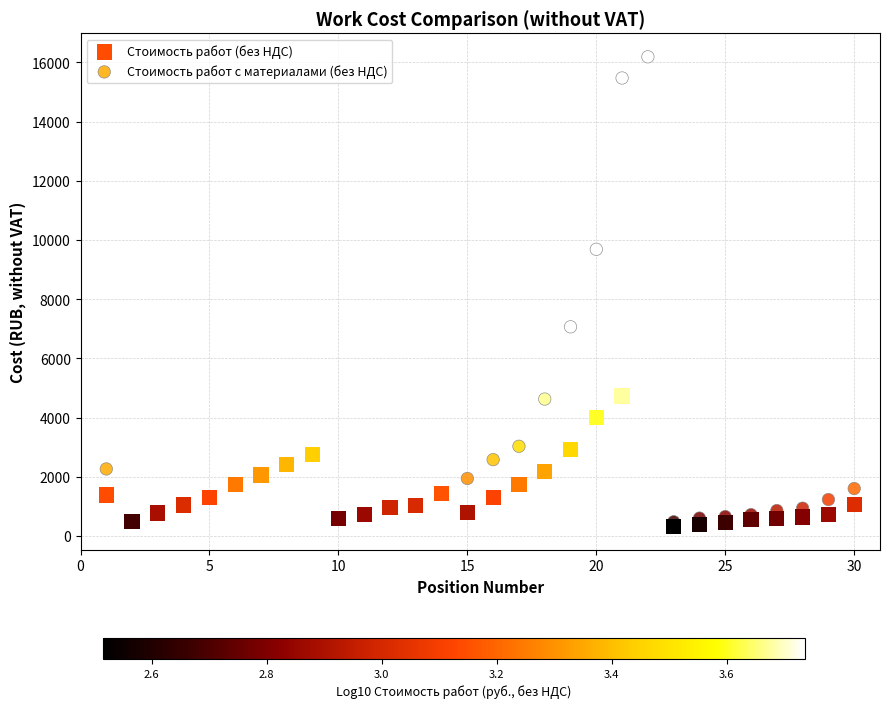

In the Стоимость работ с материалами (без НДС) series, what Y value is closest to 8095?

7066.9